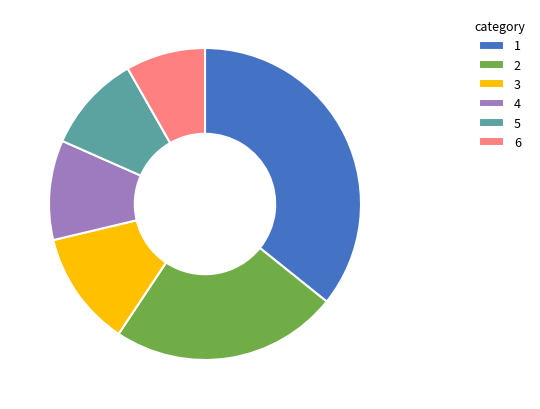

Is it true that 3 is 21% of the pie?

False